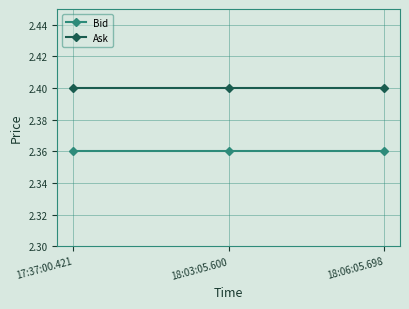

What is the total value across all series at 17:37:00.421?

4.8